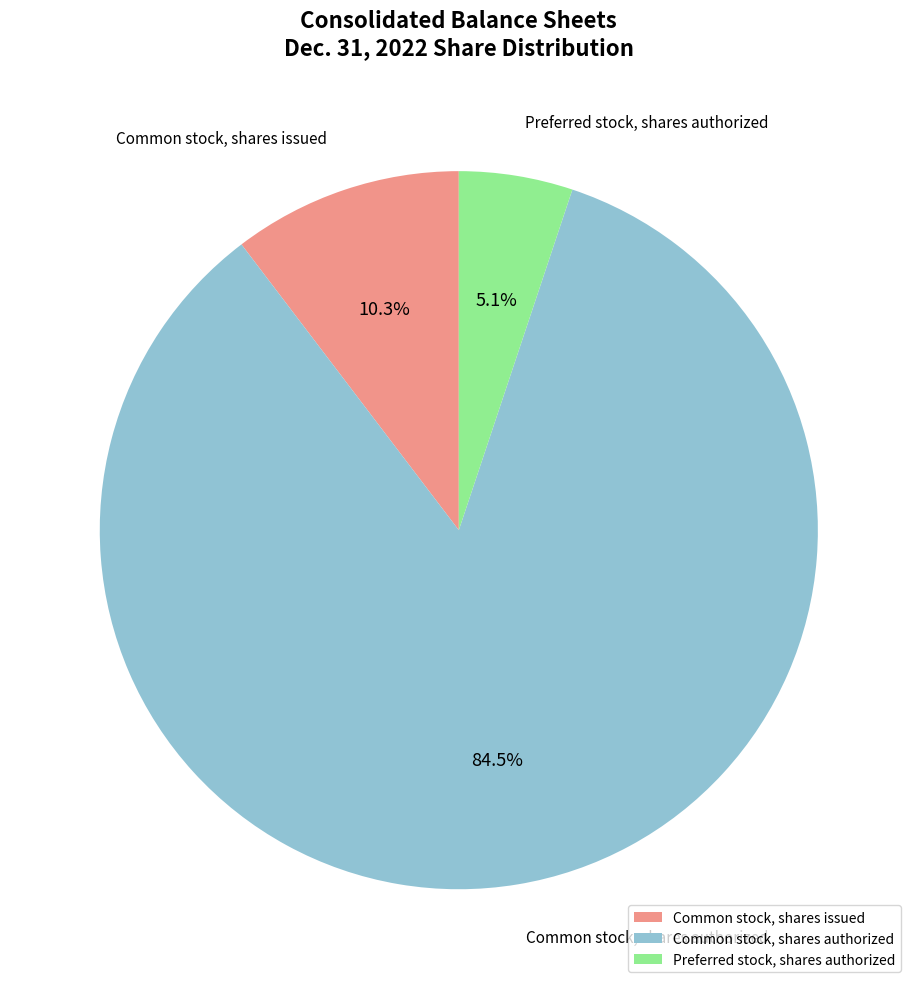

Is the sum of Common stock, shares authorized and Preferred stock, shares authorized greater than half?

Yes